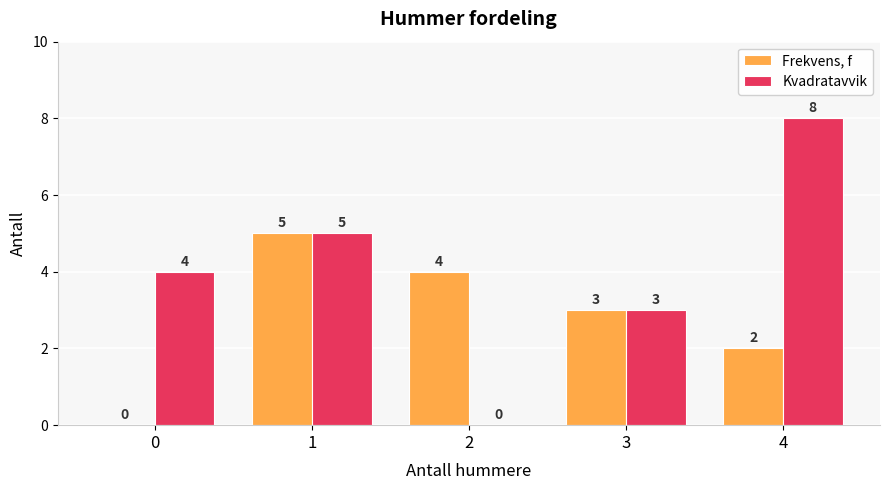

What is the difference between the Kvadratavvik values at 1 and 4?

3